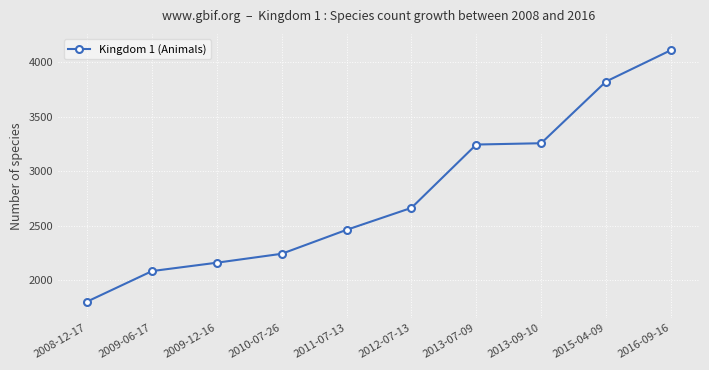

Reading left to right, transcribe all the data shown in this chart.

2008-12-17=1802	2009-06-17=2082	2009-12-16=2159	2010-07-26=2241	2011-07-13=2461	2012-07-13=2663	2013-07-09=3245	2013-09-10=3257	2015-04-09=3824	2016-09-16=4112